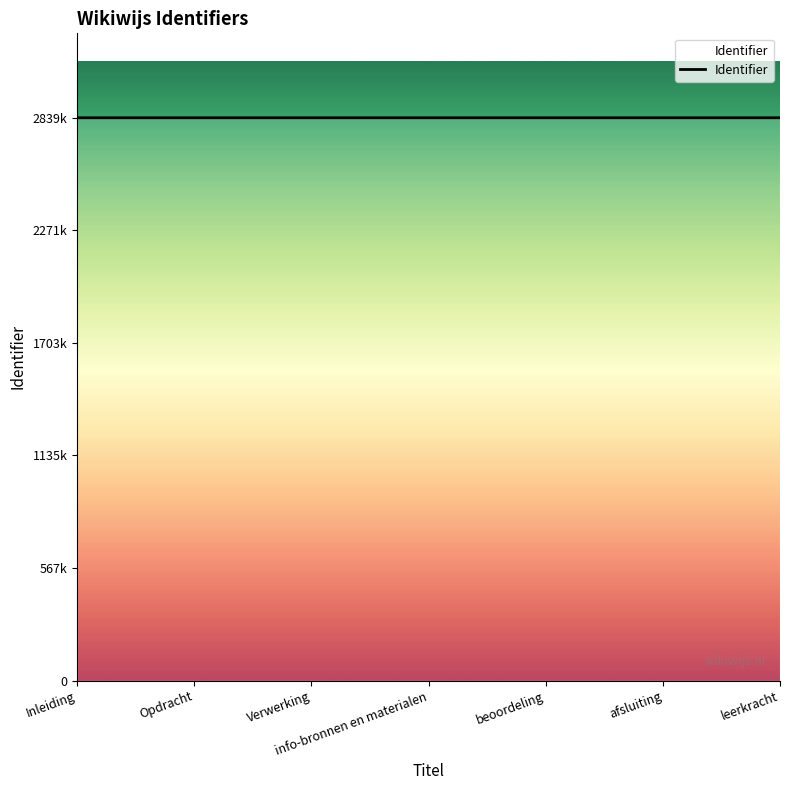

Does the chart display data point markers on the line(s)?

No